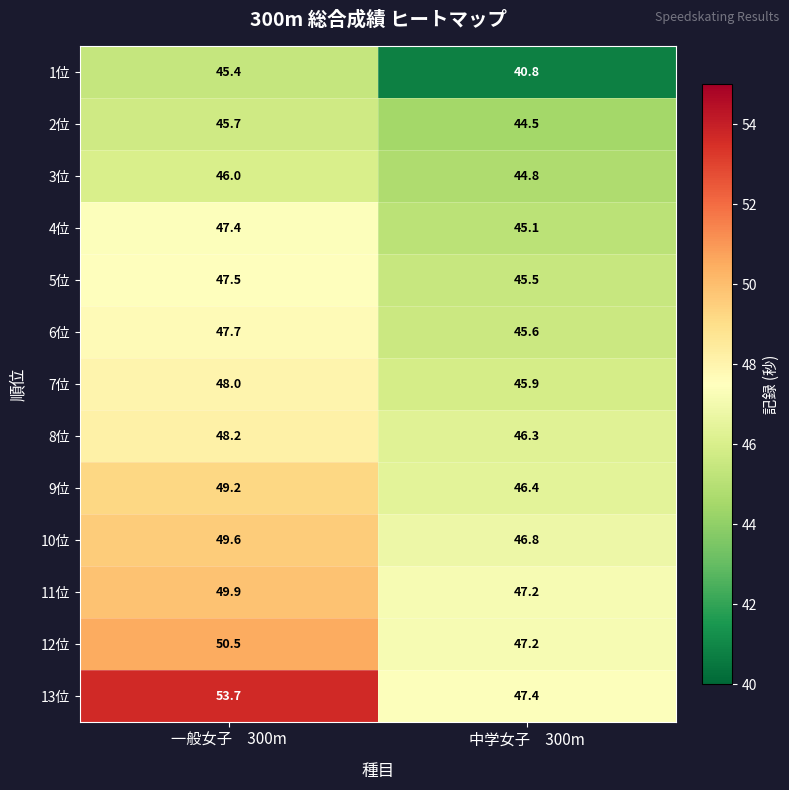

Rank the series by their maximum value, from lowest to highest.

1位, 2位, 3位, 4位, 5位, 6位, 7位, 8位, 9位, 10位, 11位, 12位, 13位